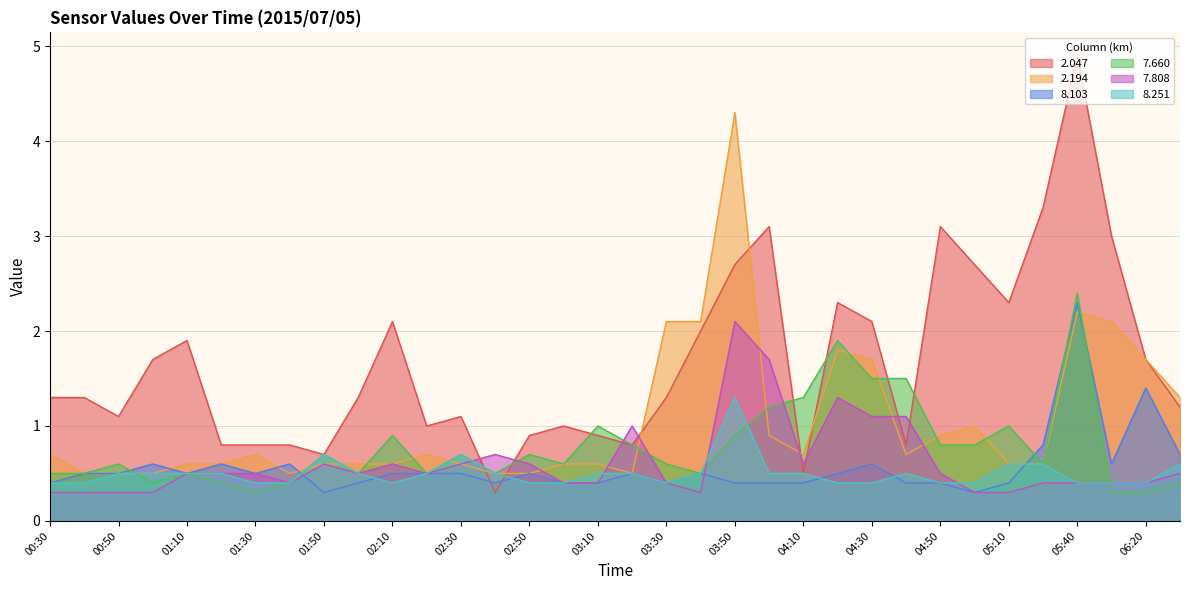

How many data points does each series have?

34